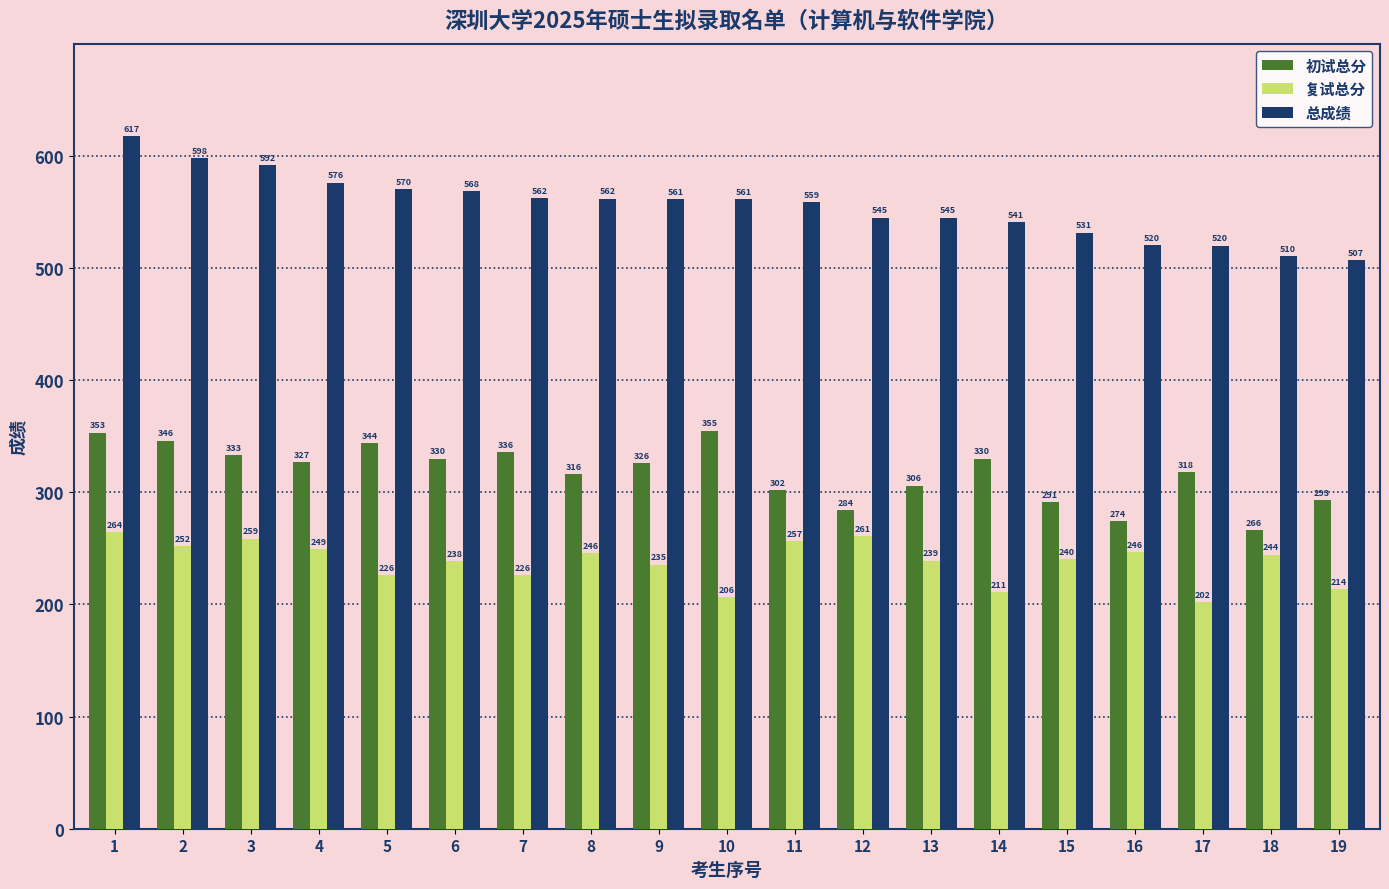

At how many categories does at least one series exceed 326?

19